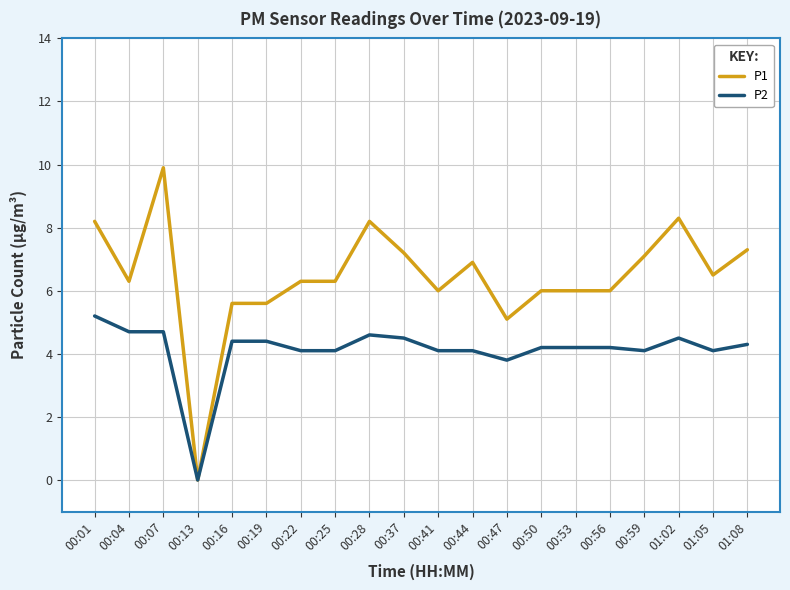

Where does the P2 series first go above 4?

00:01